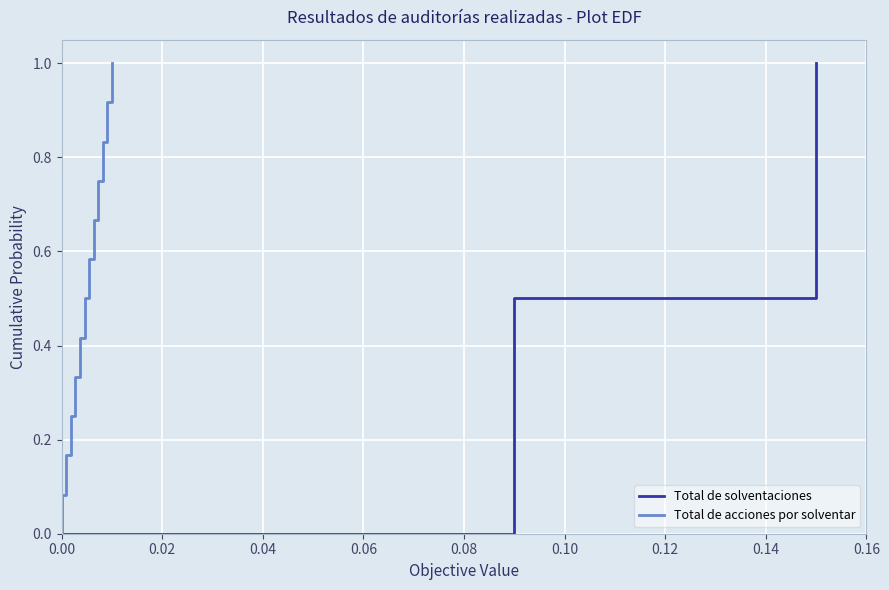

Is the value of Total de solventaciones at 9 greater than the value of Total de acciones por solventar at 10?

No